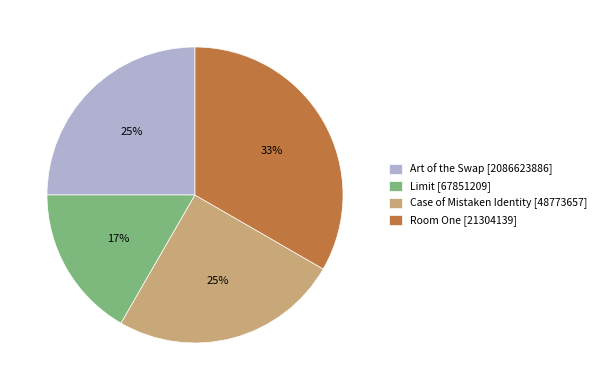

To the nearest percent, what is the combined percentage of Room One [21304139] and Art of the Swap [2086623886]?

58%